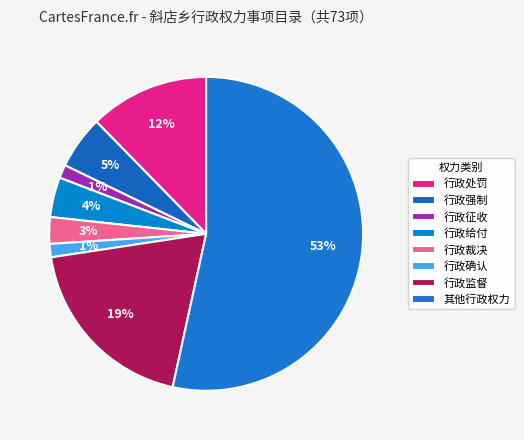

Between 行政处罚 and 行政征收, which is larger?

行政处罚